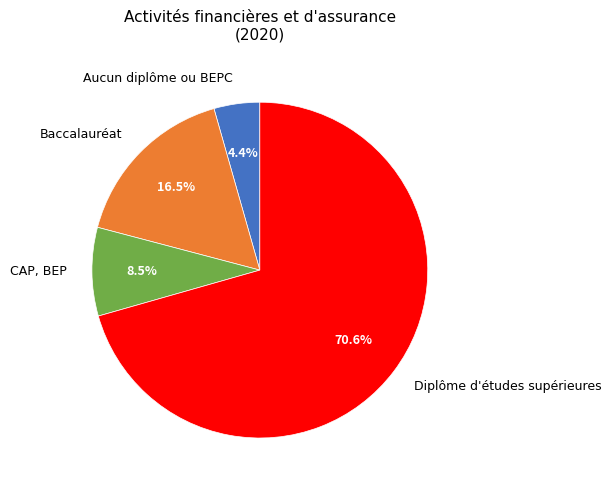

Which slice is the largest?

Diplôme d'études supérieures